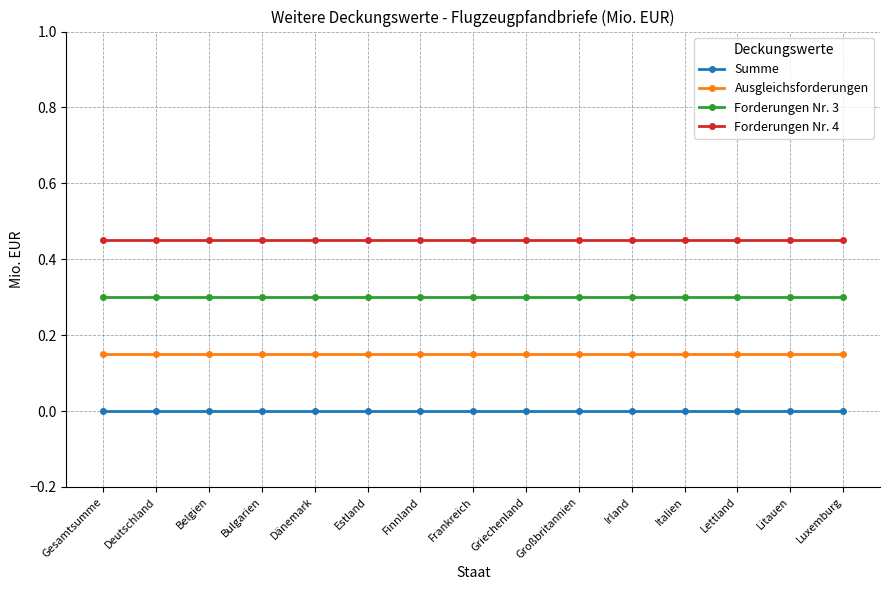

Is it true that Forderungen Nr. 3 equals 0.3 at Finnland?

True